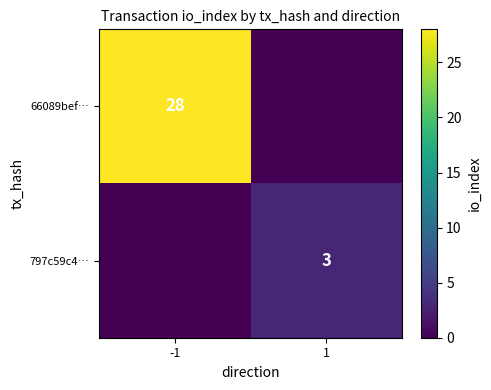

At which category is the sum across all series the highest?

-1